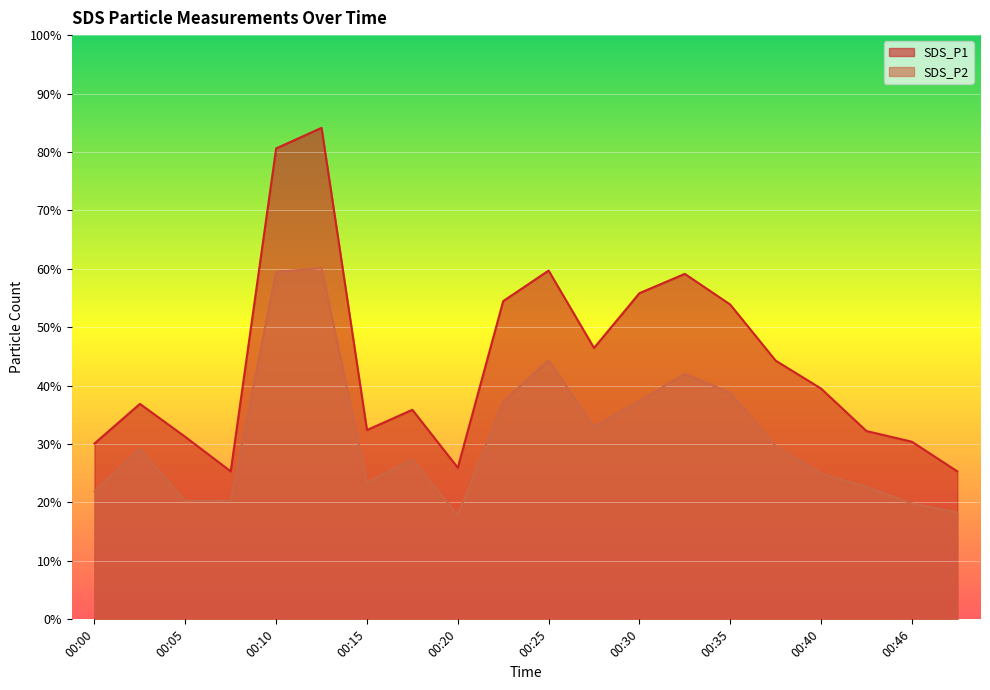

True or false: SDS_P1 has a value of 59.1 at 00:33.

True